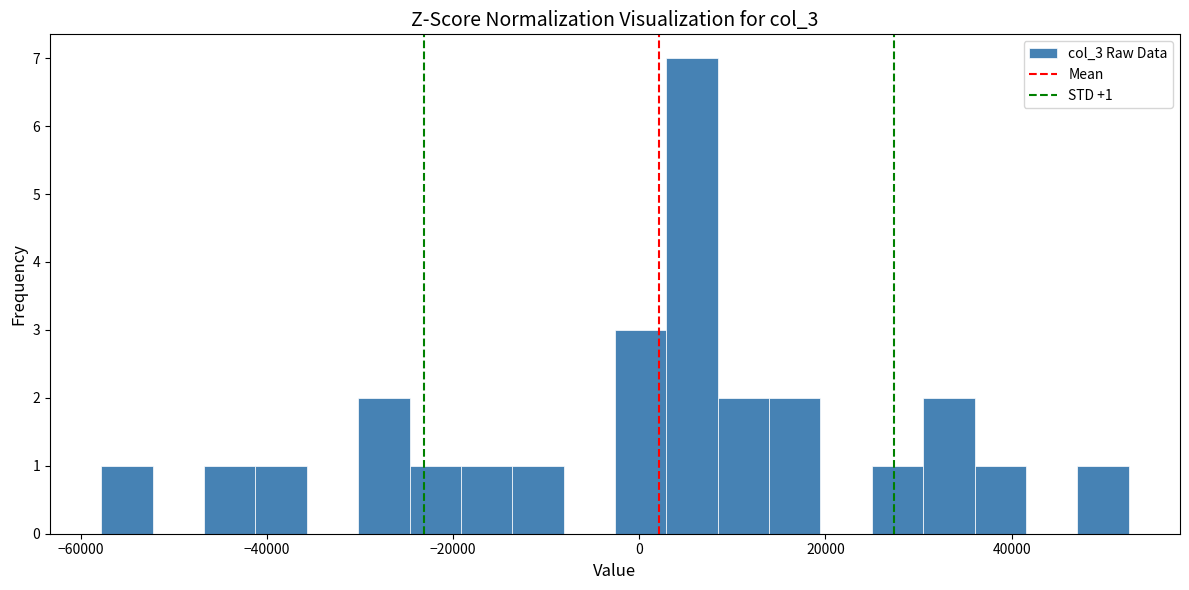

Read against the x-axis, roughly where is the centre of the tallest bar?

6000